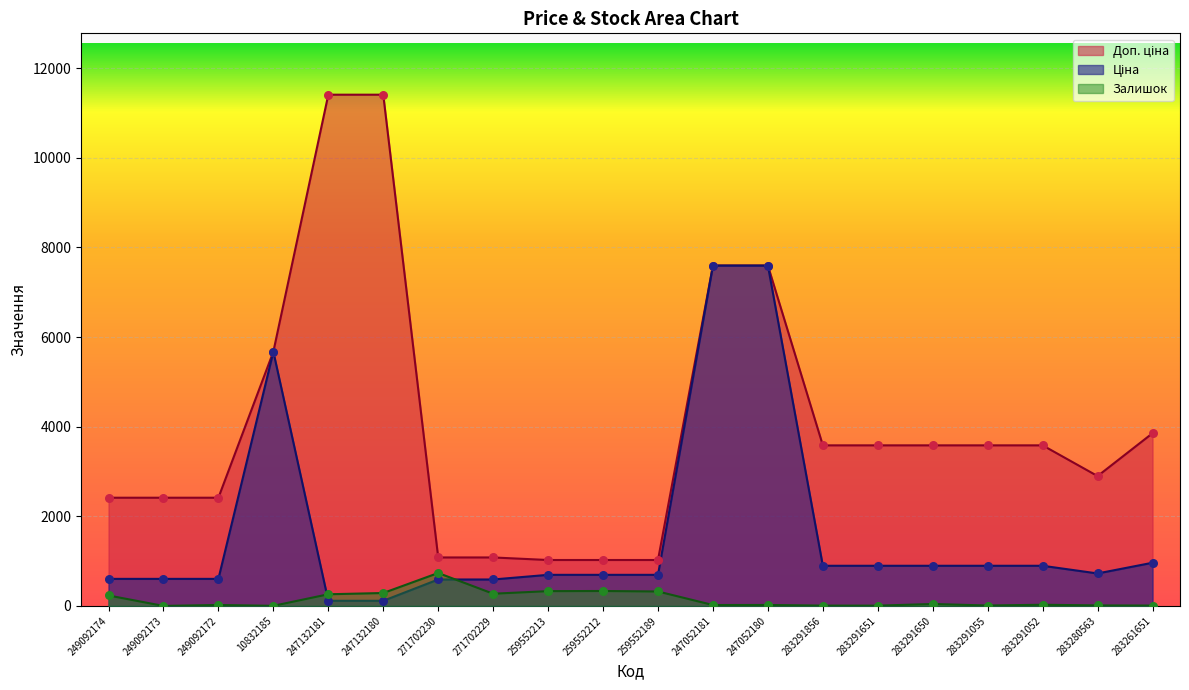

What are all the series names shown in the legend?

Ціна, Доп. ціна, Залишок